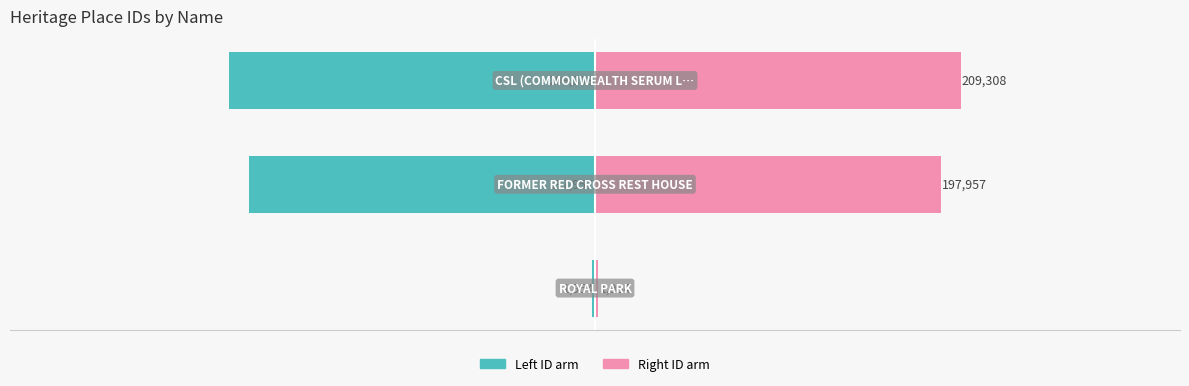

What is the difference between the highest and lowest values at 2?

209.3